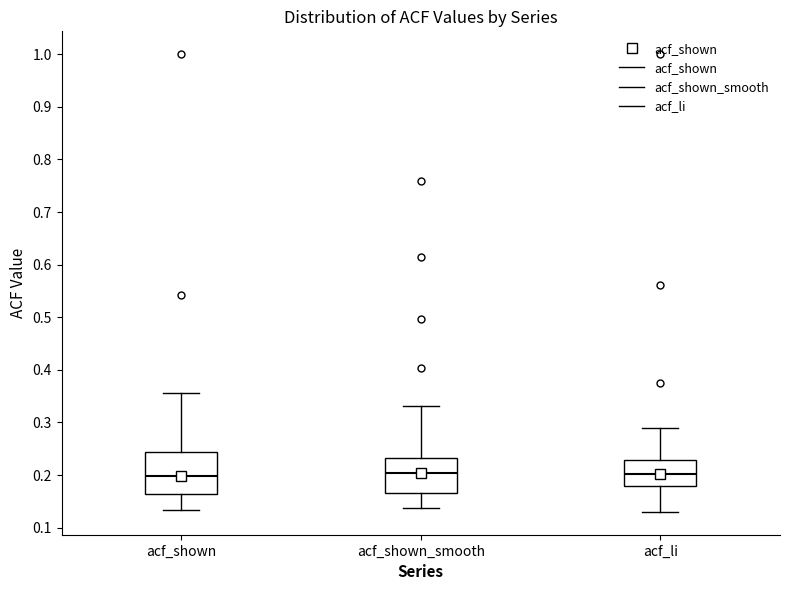

Where does the lower whisker of the box for acf_shown end on the y-axis? The values are not printed on the chart, so give them approximately, as read against the axis.

0.13